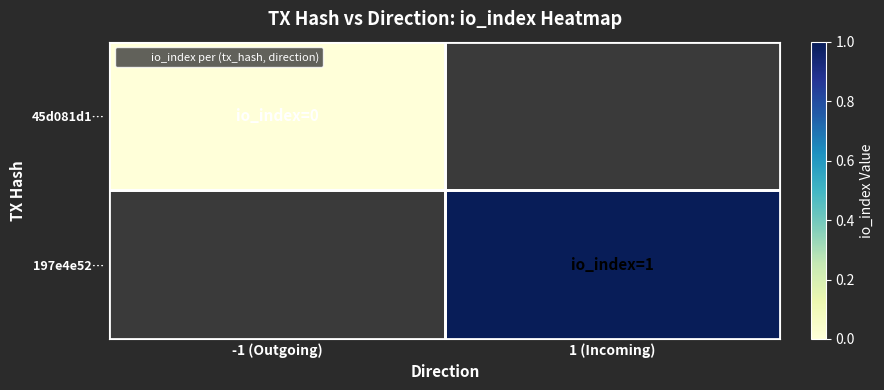

What is the greatest value displayed?

1.0